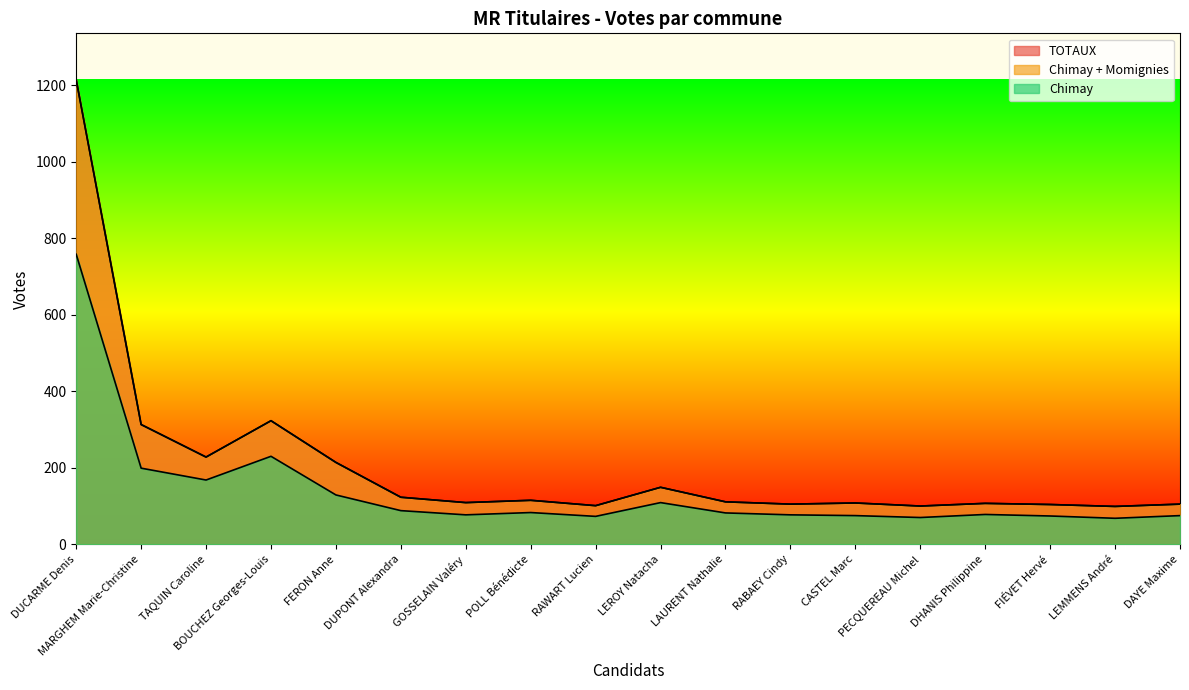

At which category does Chimay reach its first local peak?

BOUCHEZ Georges-Louis